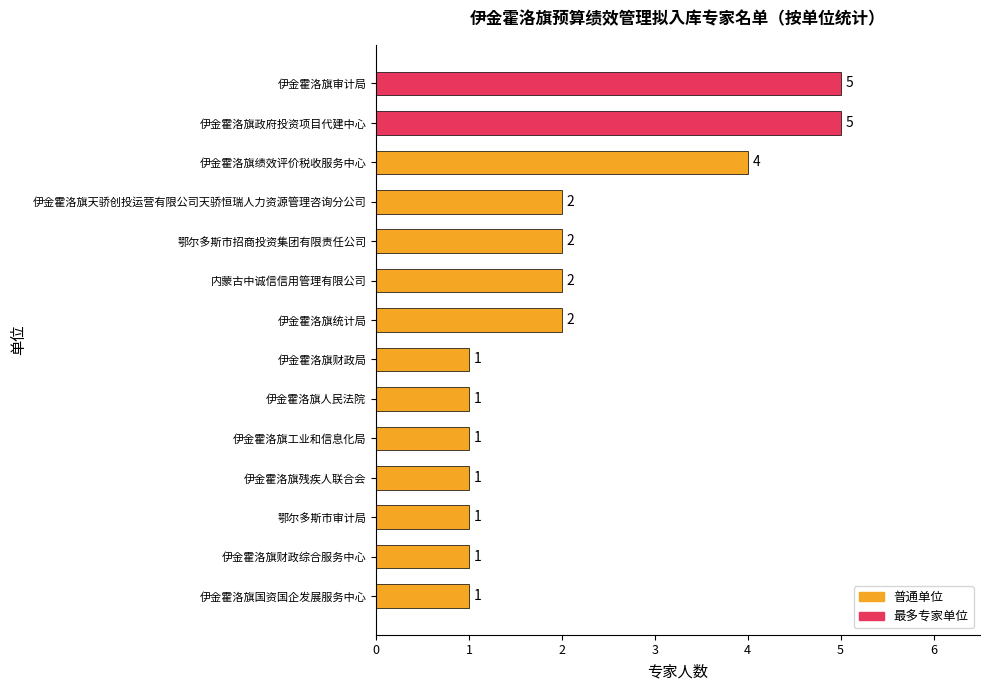

Approximately how many times larger is the value at 内蒙古中诚信信用管理有限公司 compared to 伊金霍洛旗审计局?

0.4